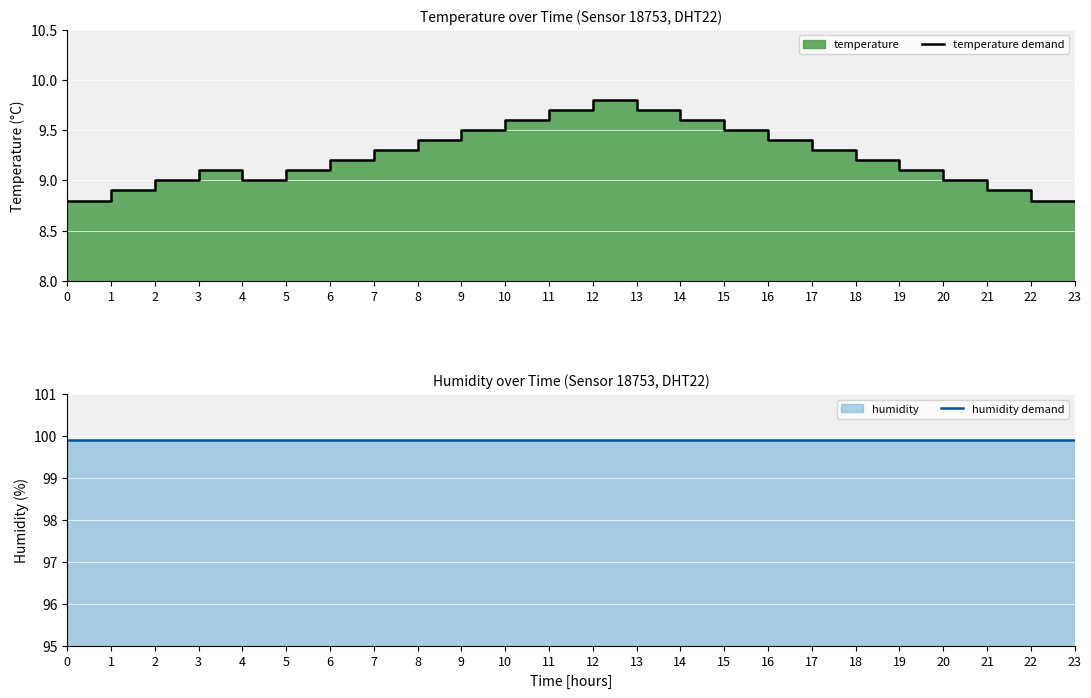

Is it true that temperature demand equals 15.6 at 14?

False